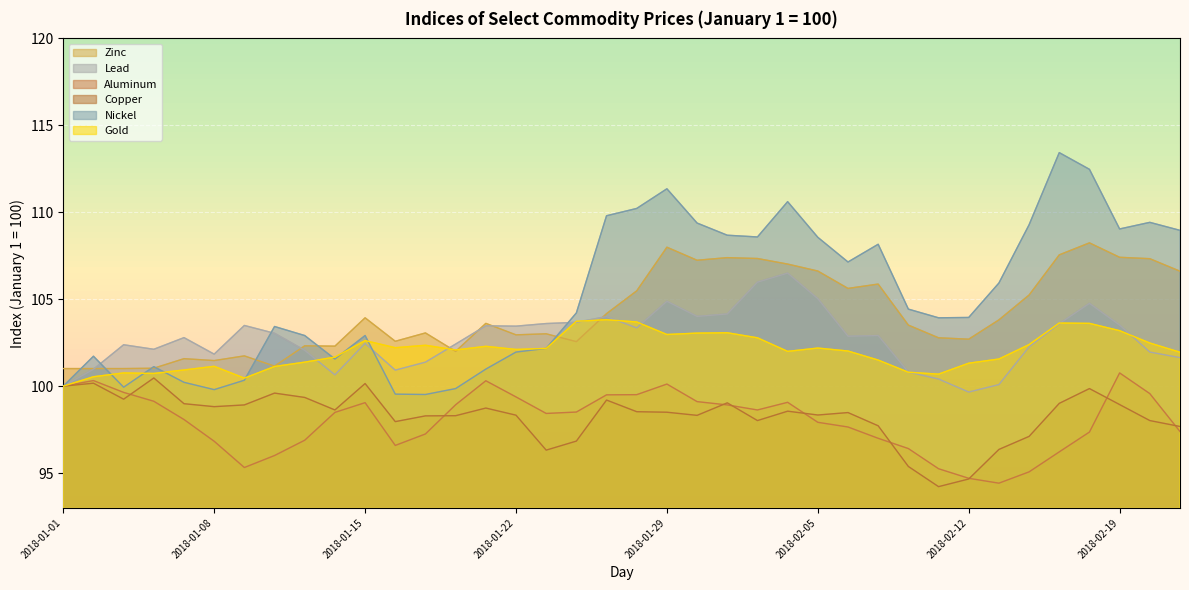

At which category is the sum across all series the highest?

2018-02-16